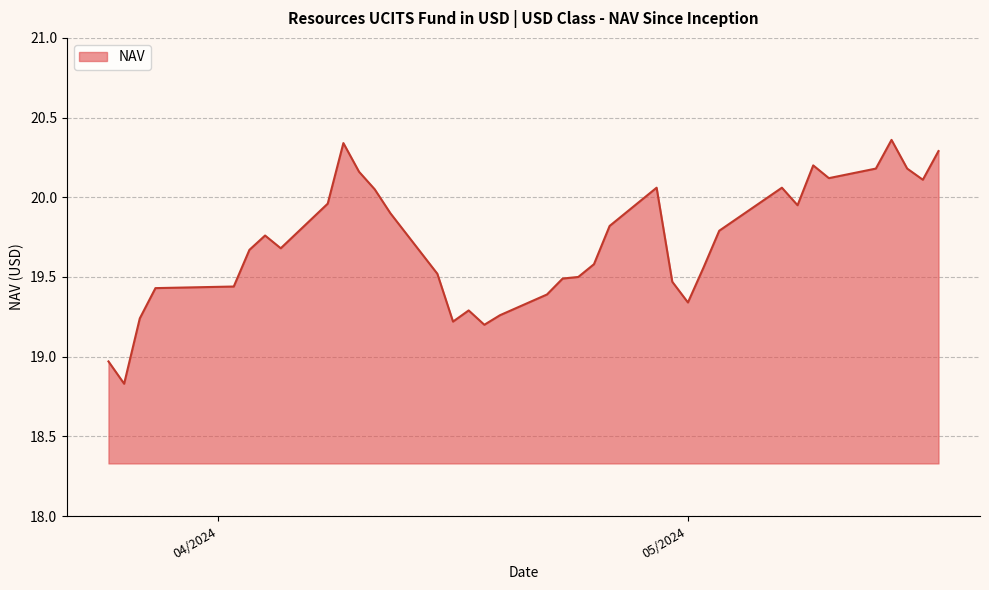

What is the smallest value displayed?

18.8